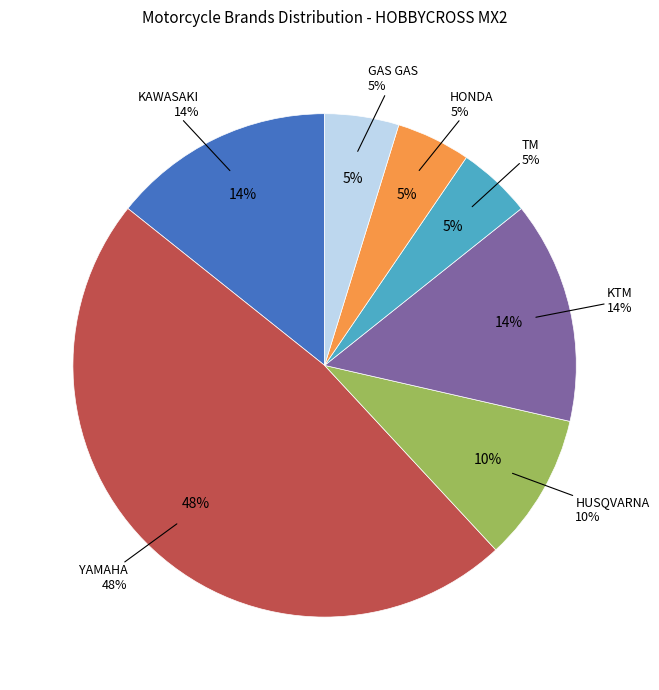

Count the number of slices in the pie.

7